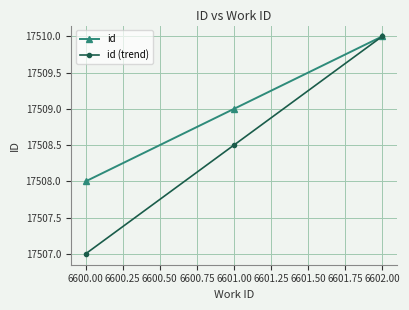

Rank the series at 6600.00 from lowest to highest value.

id (trend), id